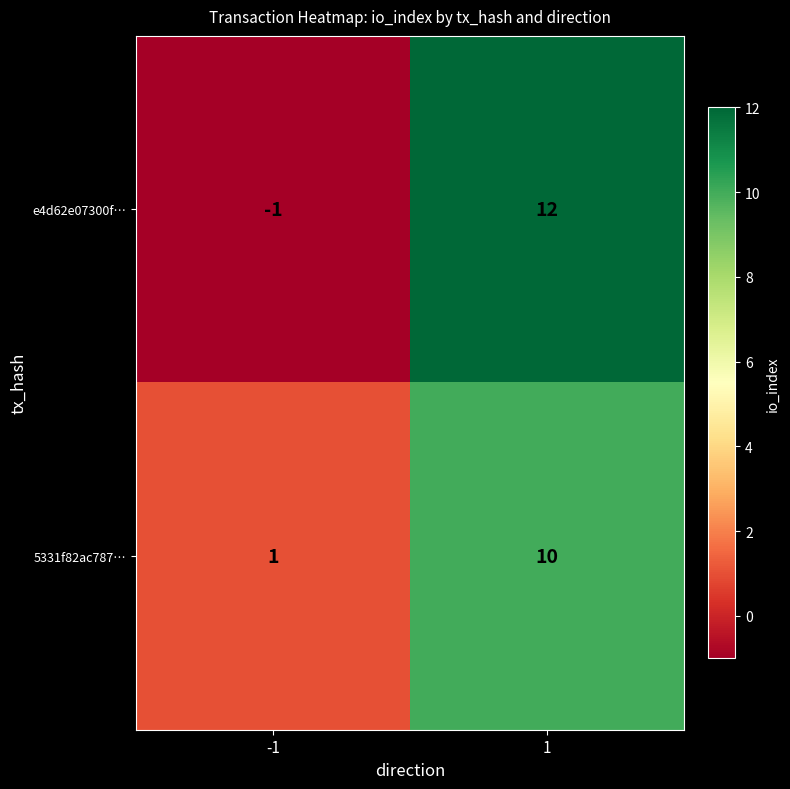

What is the difference between the maximum and minimum values in the e4d62e07300f… series?

13